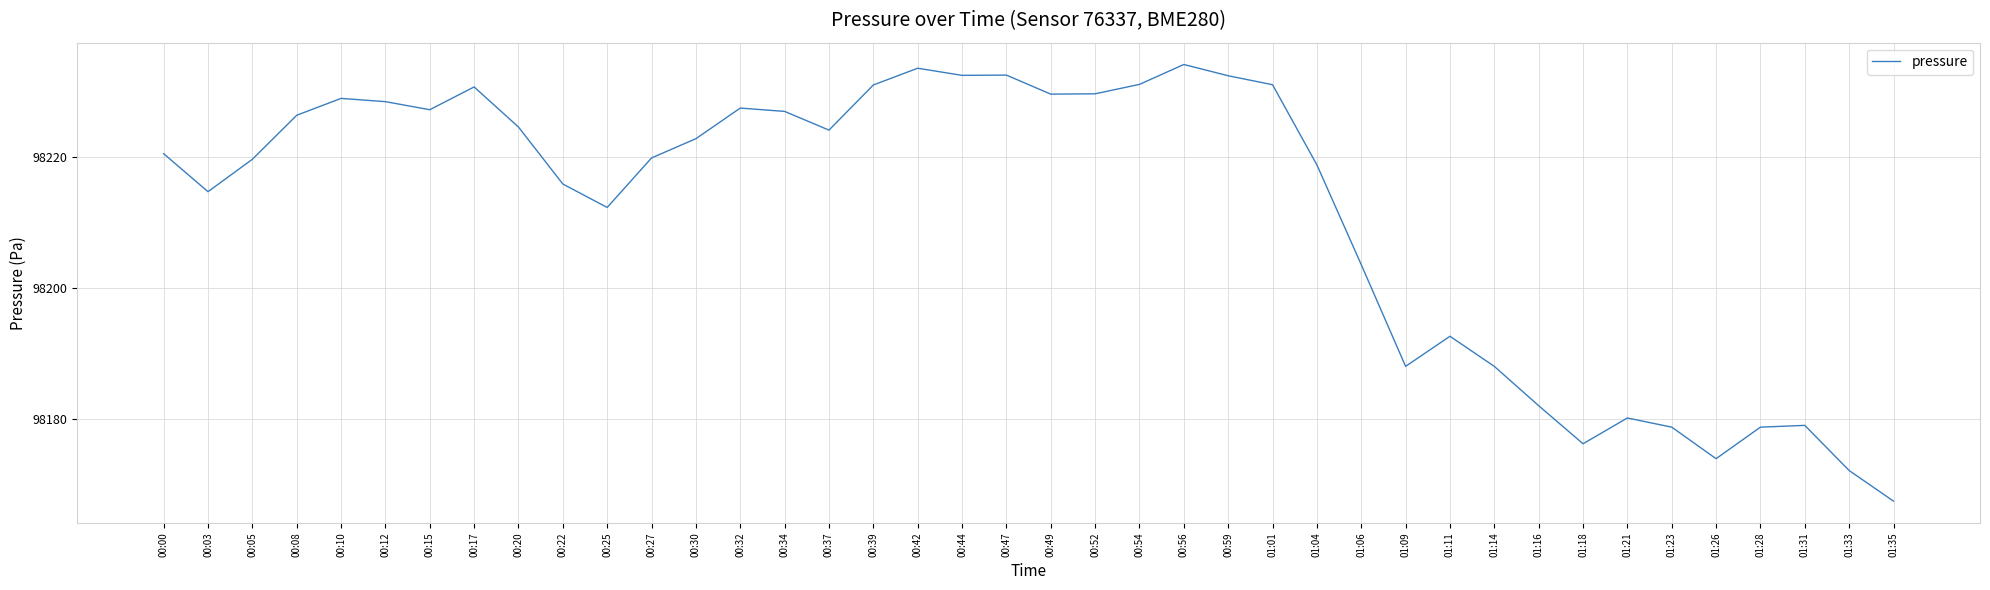

Between 00:59 and 01:21, which is larger?

00:59